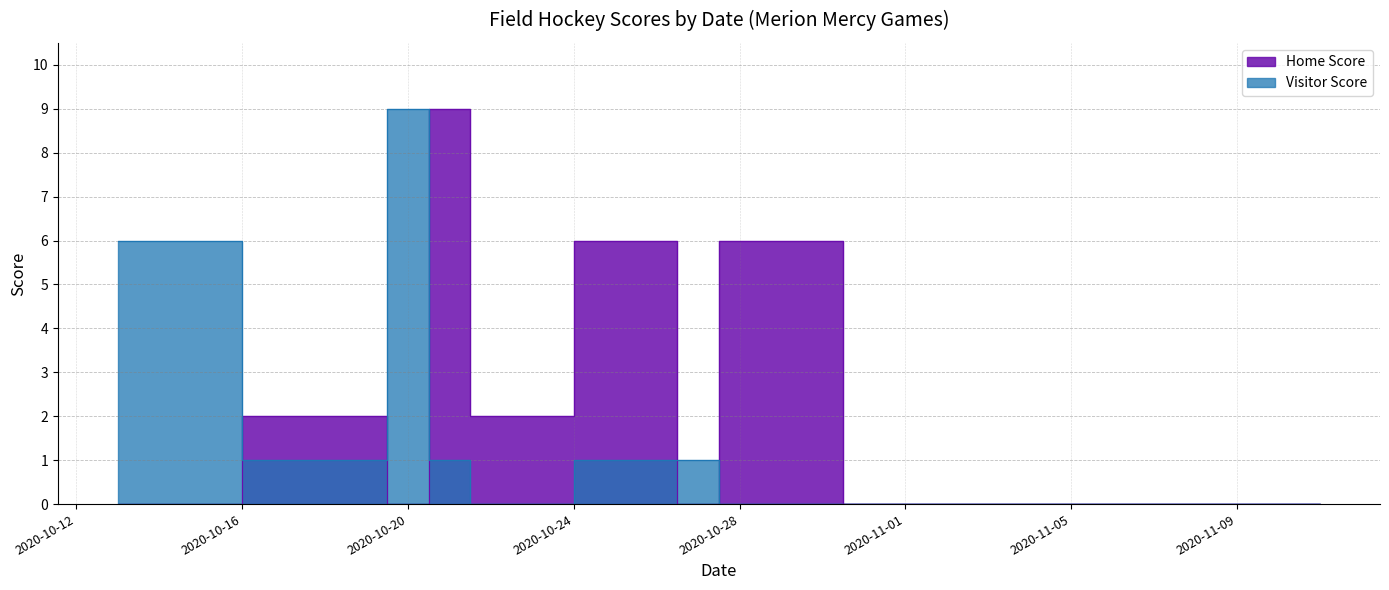

What is the label of the 6th point from the right?

2020-10-27